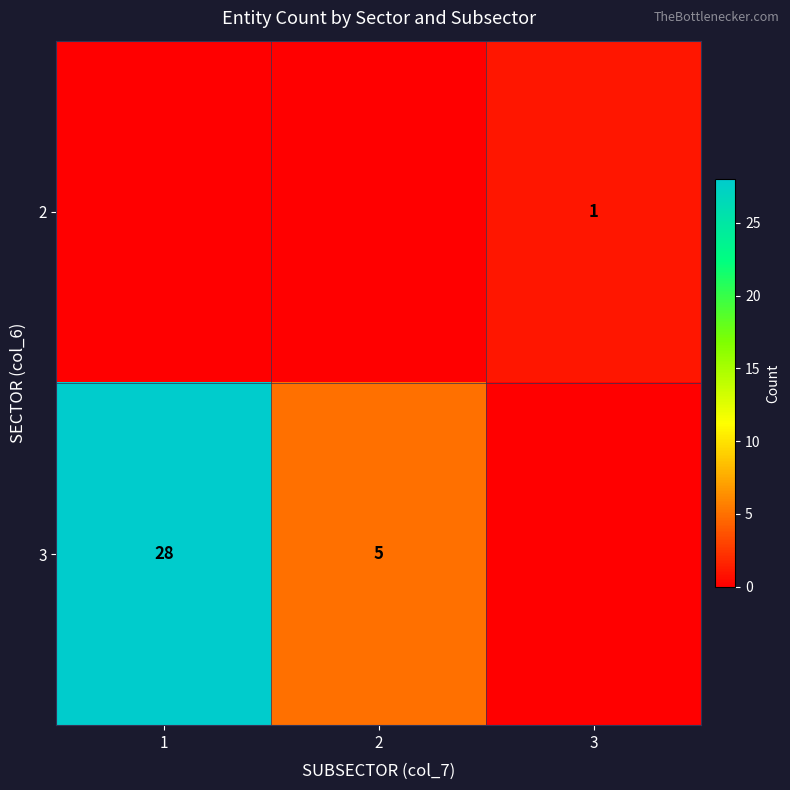

True or false: 3 has a value of 7 at 2.

False